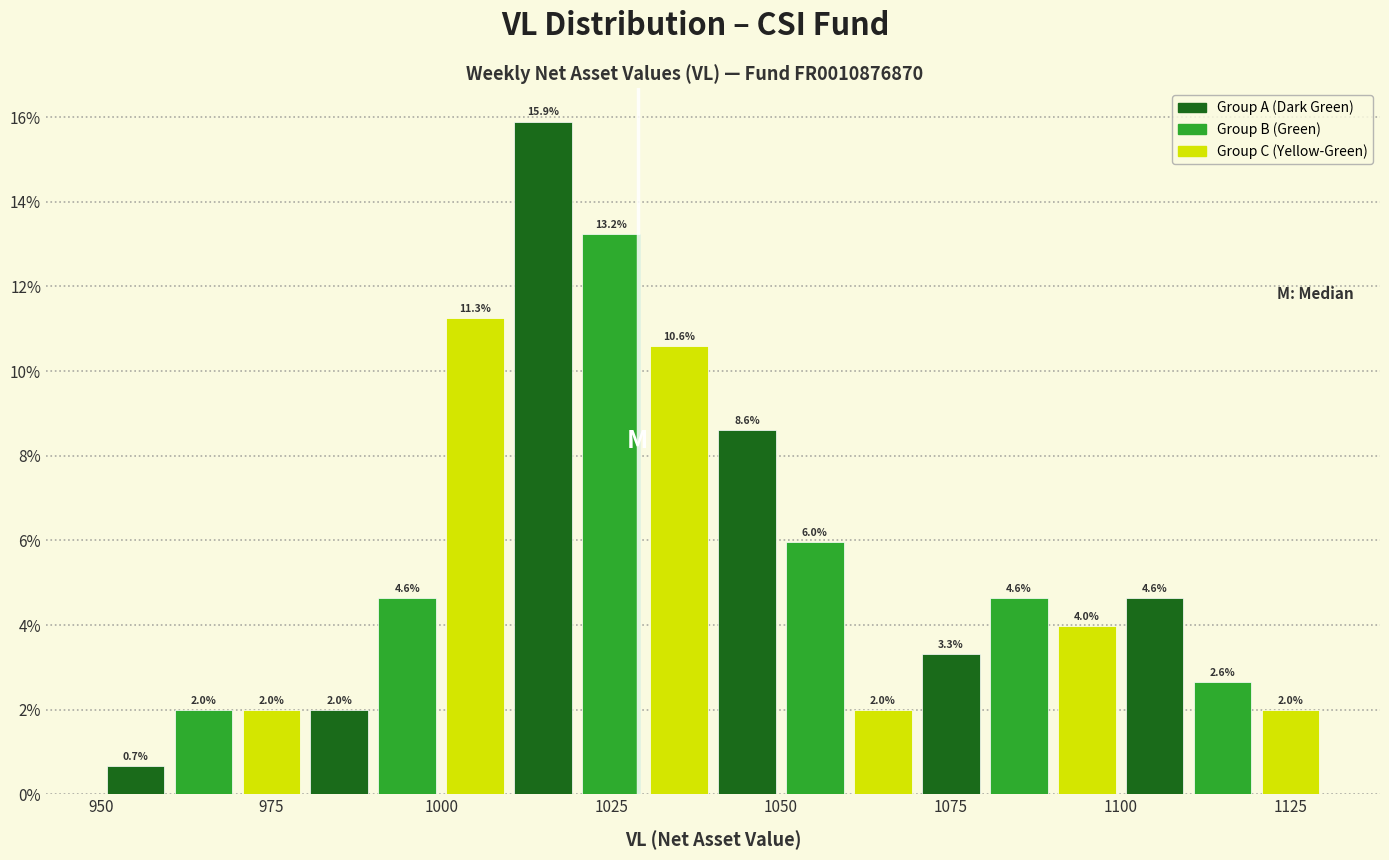

Around what value on the x-axis is the tallest bar? Give the approximate position of its centre, as read against the axis.

1015